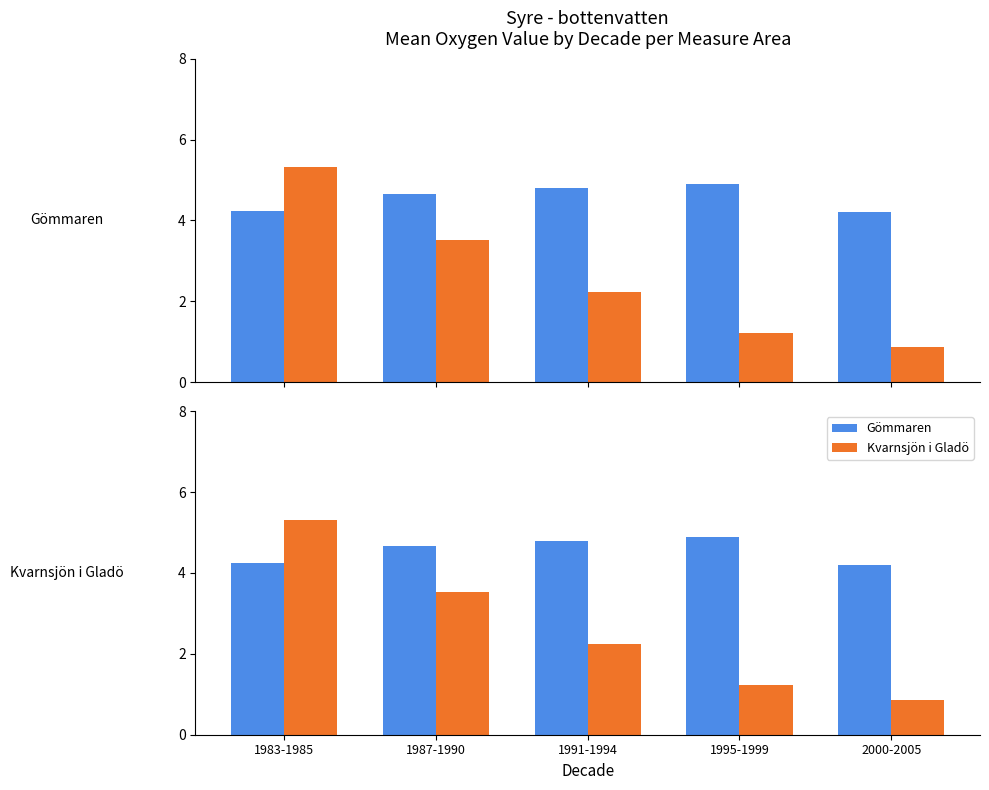

True or false: Gömmaren has a value of 4.7 at 1987-1990.

True